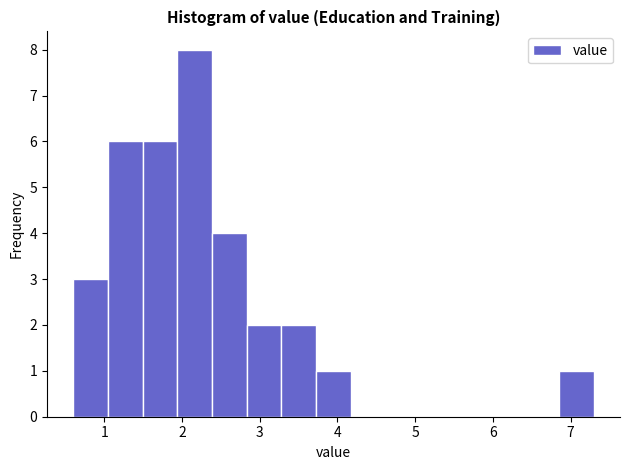

What is the height of the bar covering 6.9 to 7.3 on the x-axis? Neither the bar edges nor the heights are printed on the chart, so give them approximately, as read against the axes.

1